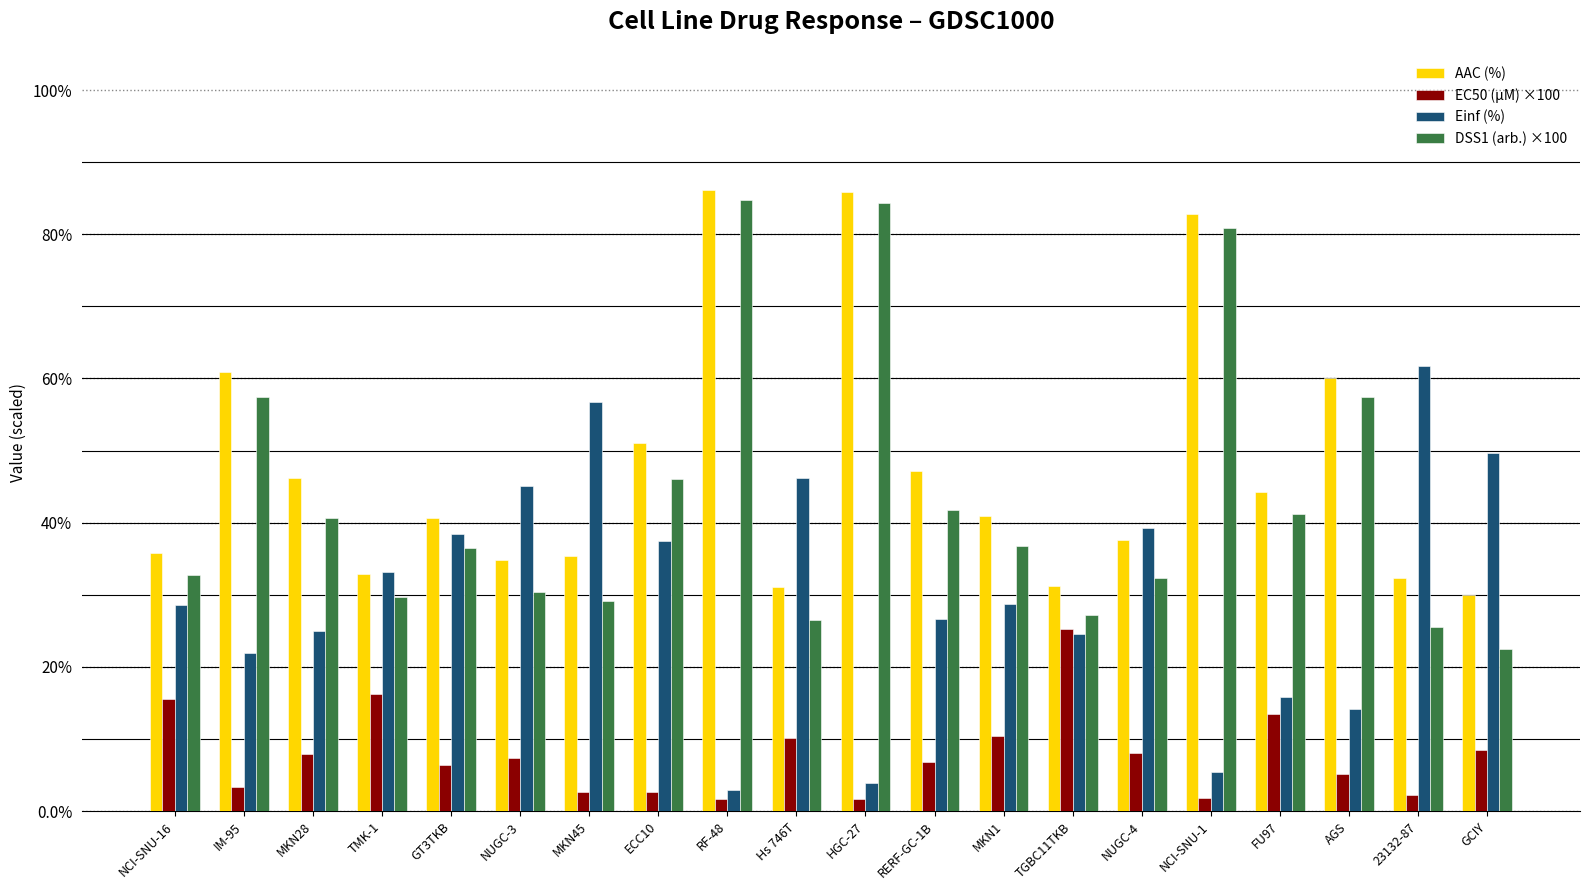

What is the spread (max minus min) of values at FU97?

30.8